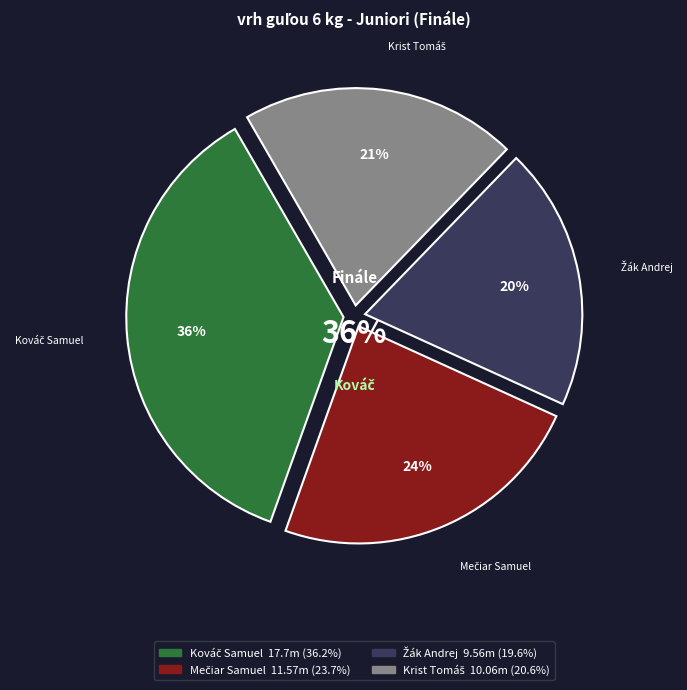

To the nearest percent, what is the difference between the largest and smallest slice percentages?

17%